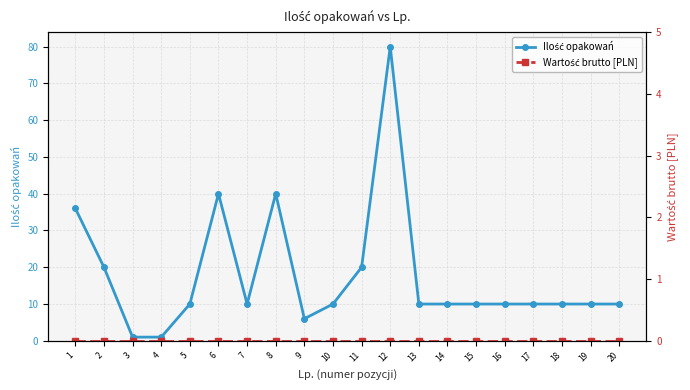

Reading left to right, list all the values displayed in this chart.

Ilość opakowań: 1=36	2=20	3=1	4=1	5=10	6=40	7=10	8=40	9=6	10=10	11=20	12=80	13=10	14=10	15=10	16=10	17=10	18=10	19=10	20=10
Wartość brutto [PLN]: 1=0	2=0	3=0	4=0	5=0	6=0	7=0	8=0	9=0	10=0	11=0	12=0	13=0	14=0	15=0	16=0	17=0	18=0	19=0	20=0